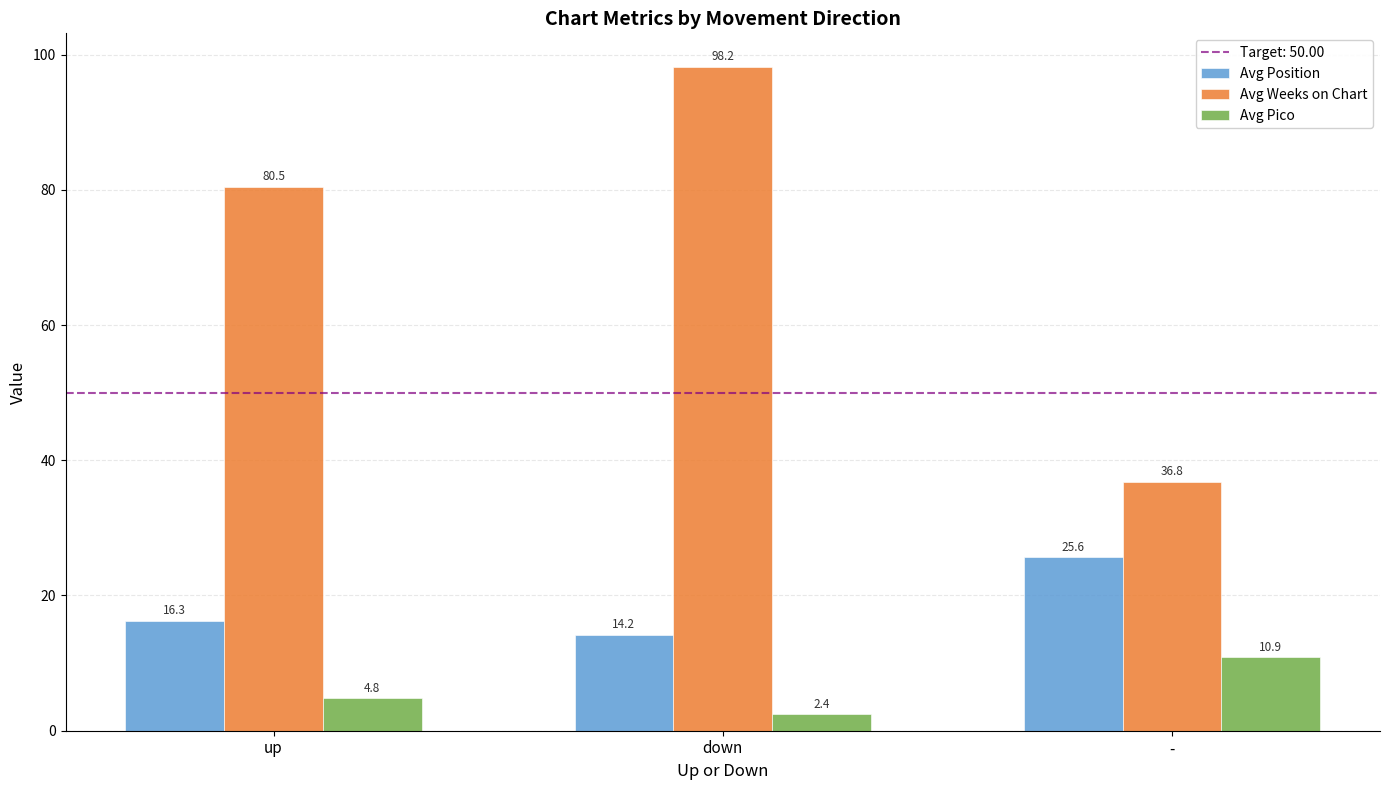

True or false: Avg Position has a value of 21.4 at down.

False